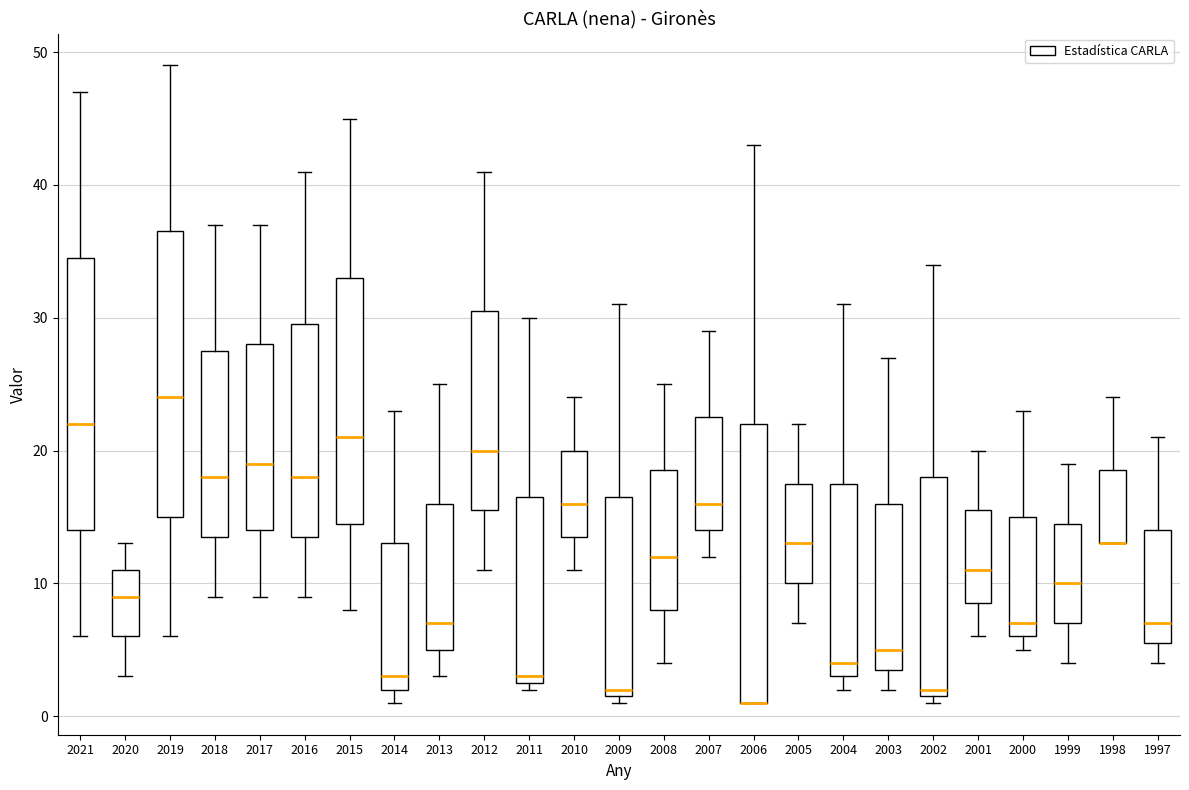

Reading left to right, read every box against the y-axis: the position of its median line, the range the box covers, and the ends of its whiskers. The values are not printed on the chart, so give them approximately, as read against the axis.

2021: median 22, box 14 to 35, whiskers 6 to 47
2020: median 9, box 6 to 11, whiskers 3 to 13
2019: median 24, box 15 to 37, whiskers 6 to 49
2018: median 18, box 14 to 28, whiskers 9 to 37
2017: median 19, box 14 to 28, whiskers 9 to 37
2016: median 18, box 14 to 30, whiskers 9 to 41
2015: median 21, box 15 to 33, whiskers 8 to 45
2014: median 3, box 2 to 13, whiskers 1 to 23
2013: median 7, box 5 to 16, whiskers 3 to 25
2012: median 20, box 16 to 31, whiskers 11 to 41
2011: median 3 (just above the box's lower edge), box 3 to 17, whiskers 2 to 30
2010: median 16, box 14 to 20, whiskers 11 to 24
2009: median 2 (just above the box's lower edge), box 2 to 17, whiskers 1 to 31
2008: median 12, box 8 to 19, whiskers 4 to 25
2007: median 16, box 14 to 23, whiskers 12 to 29
2006: median 1 (drawn on the box's lower edge), box 1 to 22, whiskers 1 to 43
2005: median 13, box 10 to 18, whiskers 7 to 22
2004: median 4, box 3 to 18, whiskers 2 to 31
2003: median 5, box 4 to 16, whiskers 2 to 27
2002: median 2 (just above the box's lower edge), box 2 to 18, whiskers 1 to 34
2001: median 11, box 9 to 16, whiskers 6 to 20
2000: median 7, box 6 to 15, whiskers 5 to 23
1999: median 10, box 7 to 15, whiskers 4 to 19
1998: median 13 (drawn on the box's lower edge), box 13 to 19, whiskers 13 to 24
1997: median 7, box 6 to 14, whiskers 4 to 21